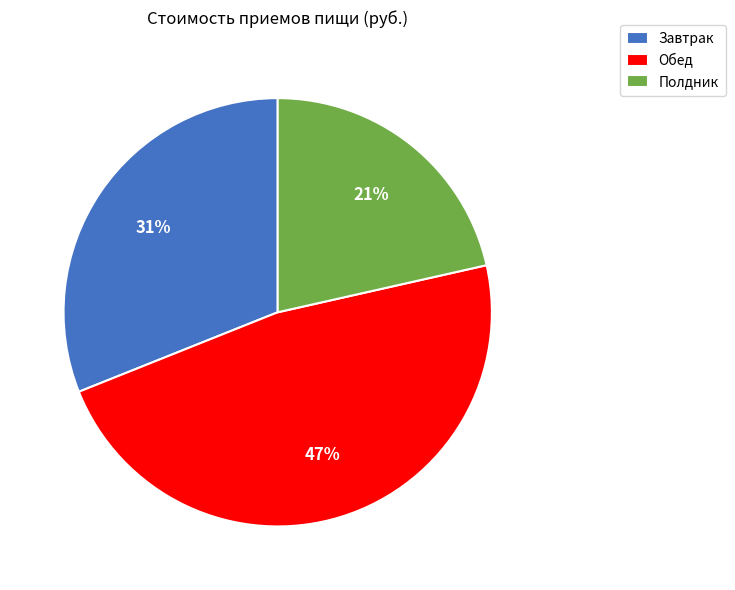

How many segments does this pie chart have?

3